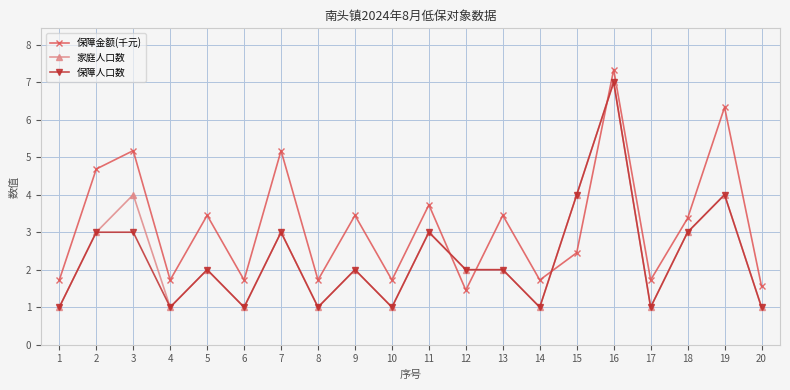

At which category is the sum across all series the highest?

16